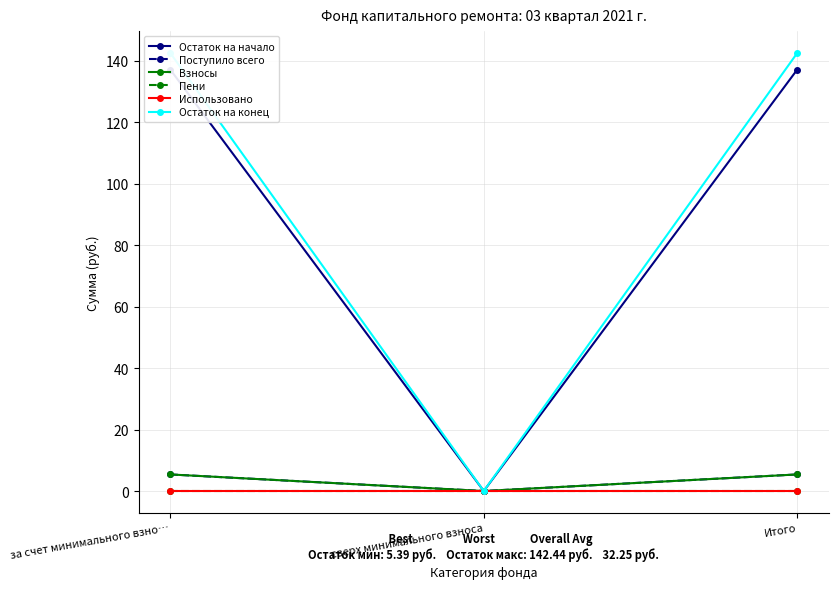

What is the total value across all series at Итого?

290.3